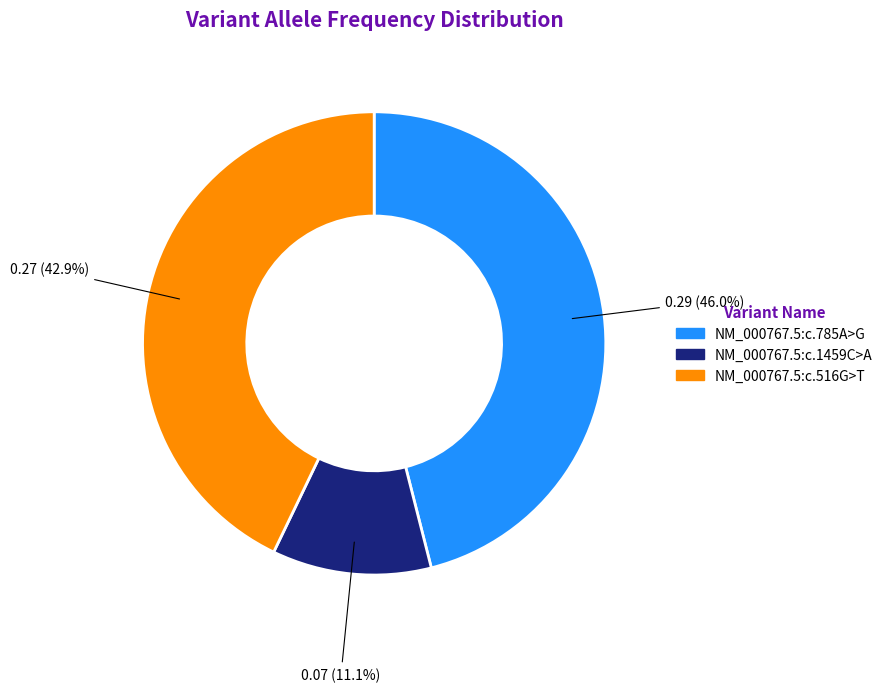

To the nearest percent, what is the difference between the NM_000767.5:c.516G>T and NM_000767.5:c.1459C>A slice percentages?

32%